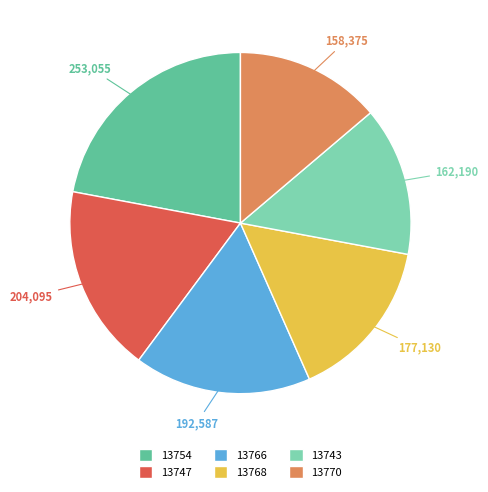

Is it true that 13743 is 4% of the pie?

False